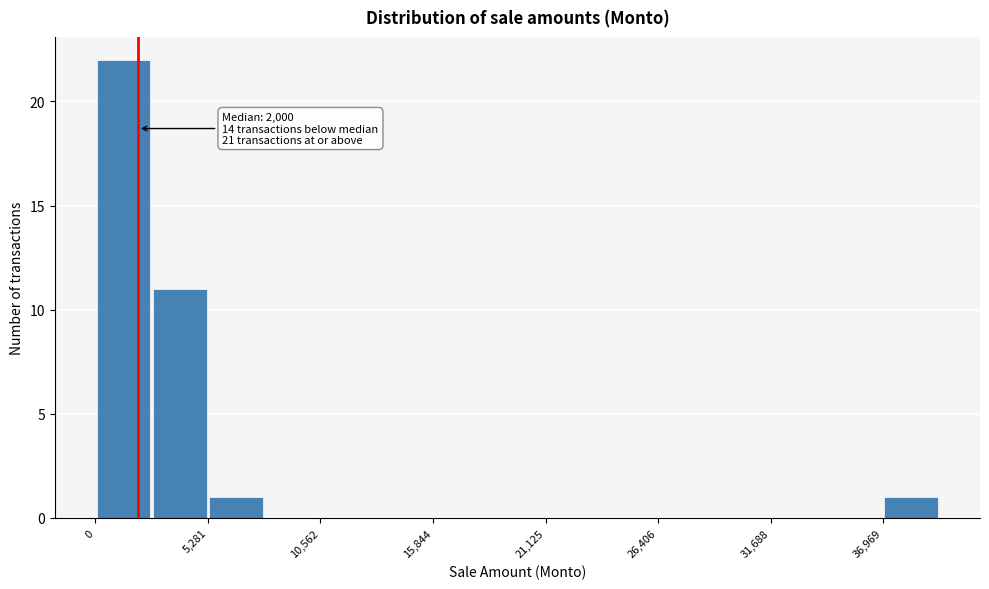

Read against the x-axis, roughly where is the centre of the tallest bar?

1000